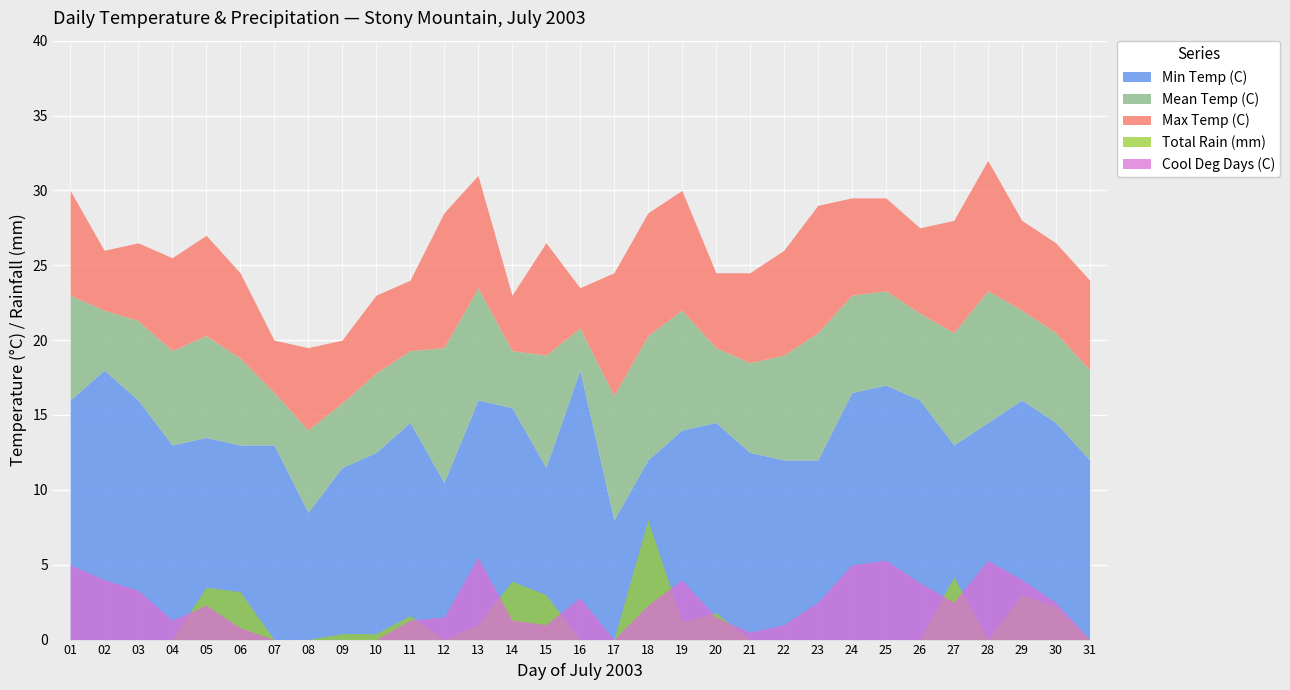

What is the difference between the maximum and second lowest values in the Max Temp (C) series?

12.0